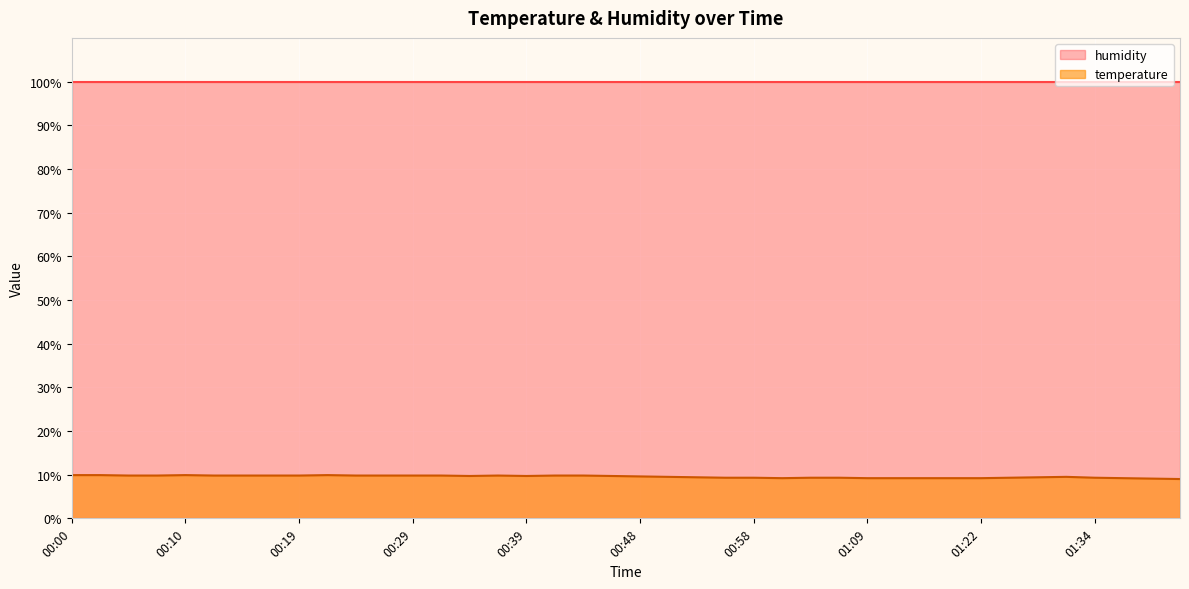

What is the label of the 38th point from the right?

00:05